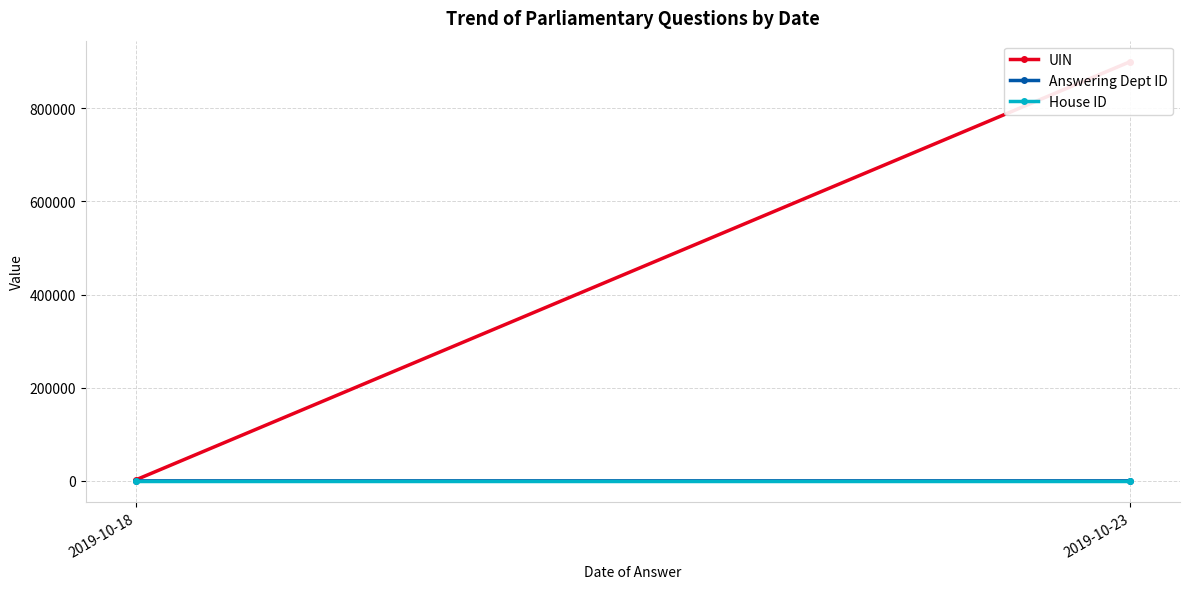

Rank the categories by Answering Dept ID value from highest to lowest.

2019-10-23, 2019-10-18